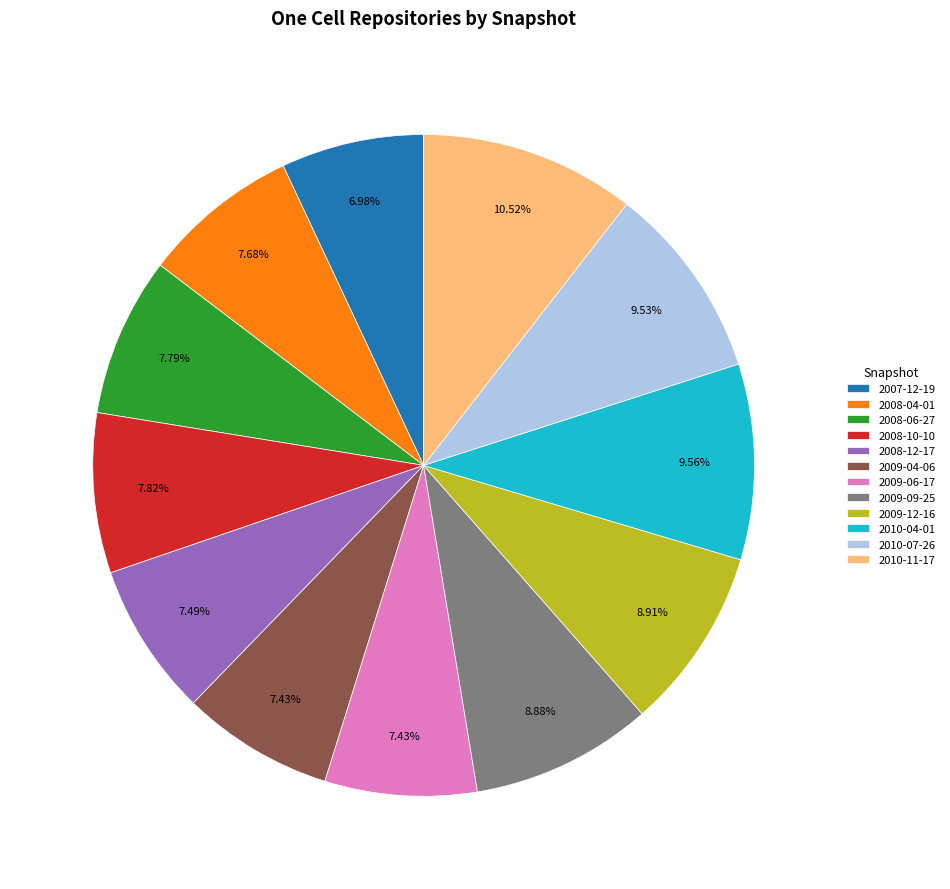

Combined, what portion of the pie is 2009-12-16 and 2007-12-19?

15.9%